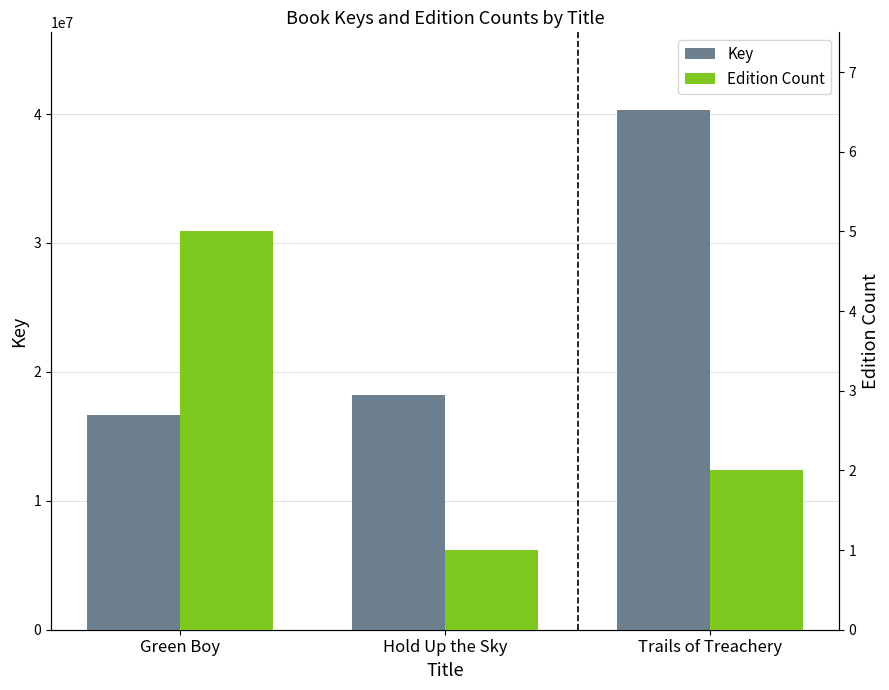

How many bars are there in total?

6